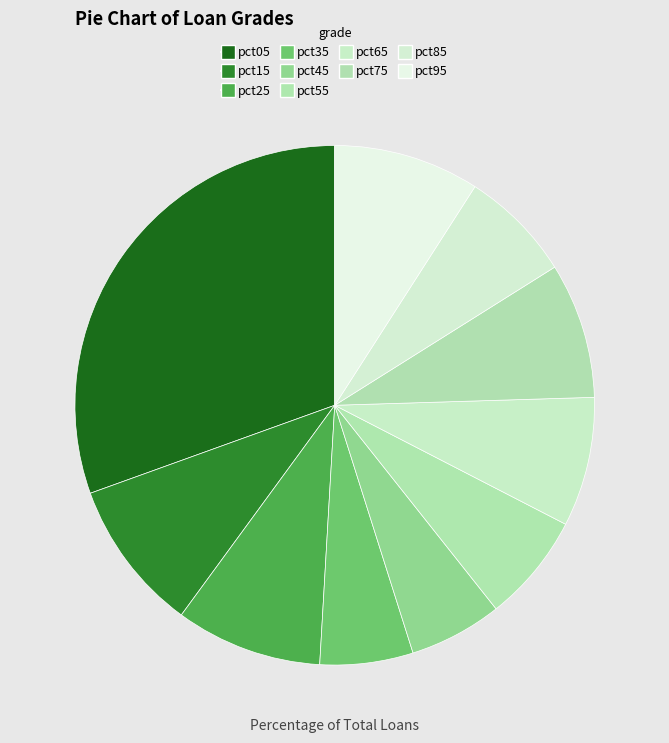

The pct25 slice represents 3% of the pie. True or false?

False